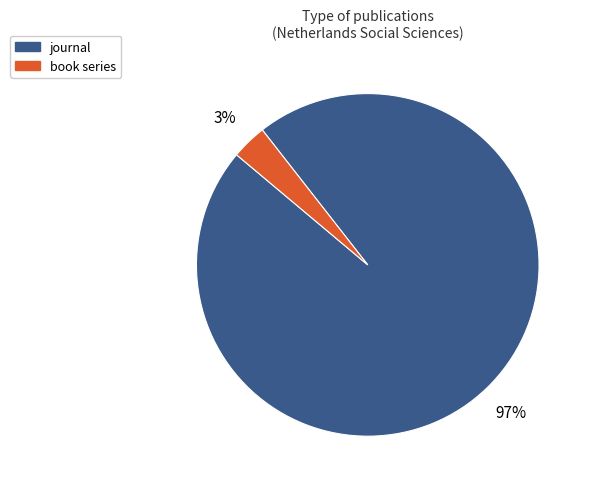

Combined, do book series and journal account for over 50%?

Yes